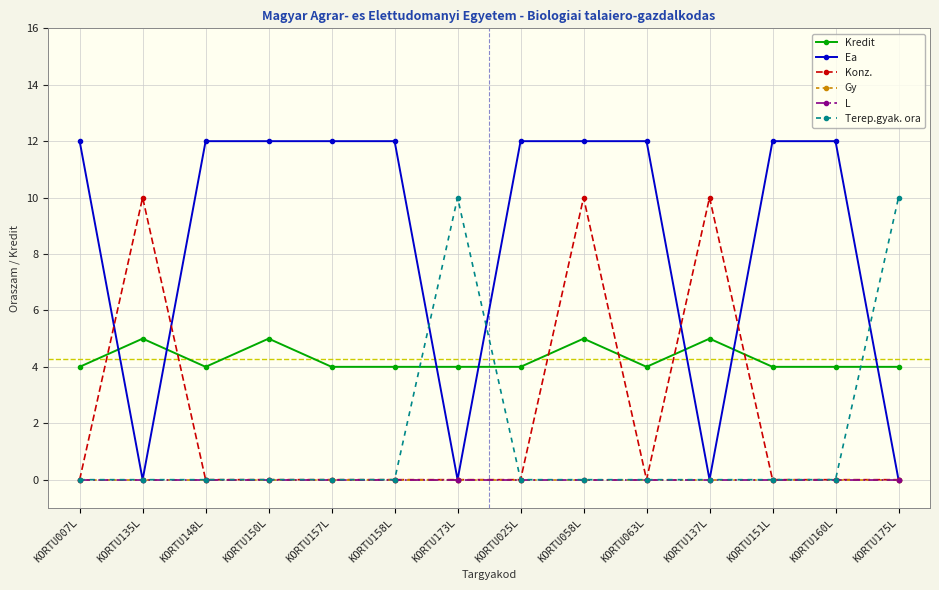

Is this an area chart (filled region under the line)?

No